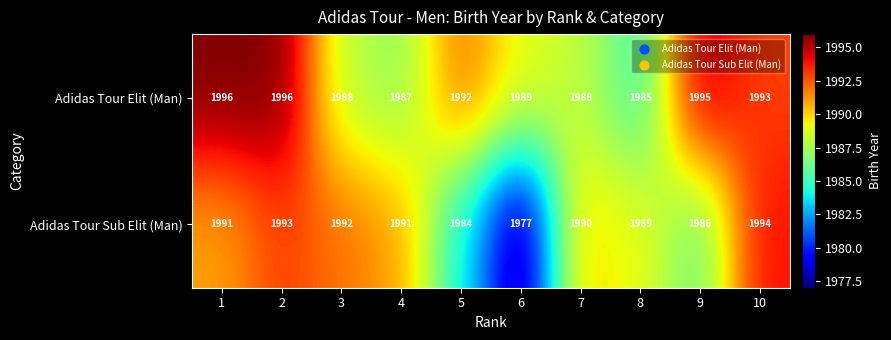

What is the difference between the maximum and second lowest values in the Adidas Tour Sub Elit (Man) series?

10